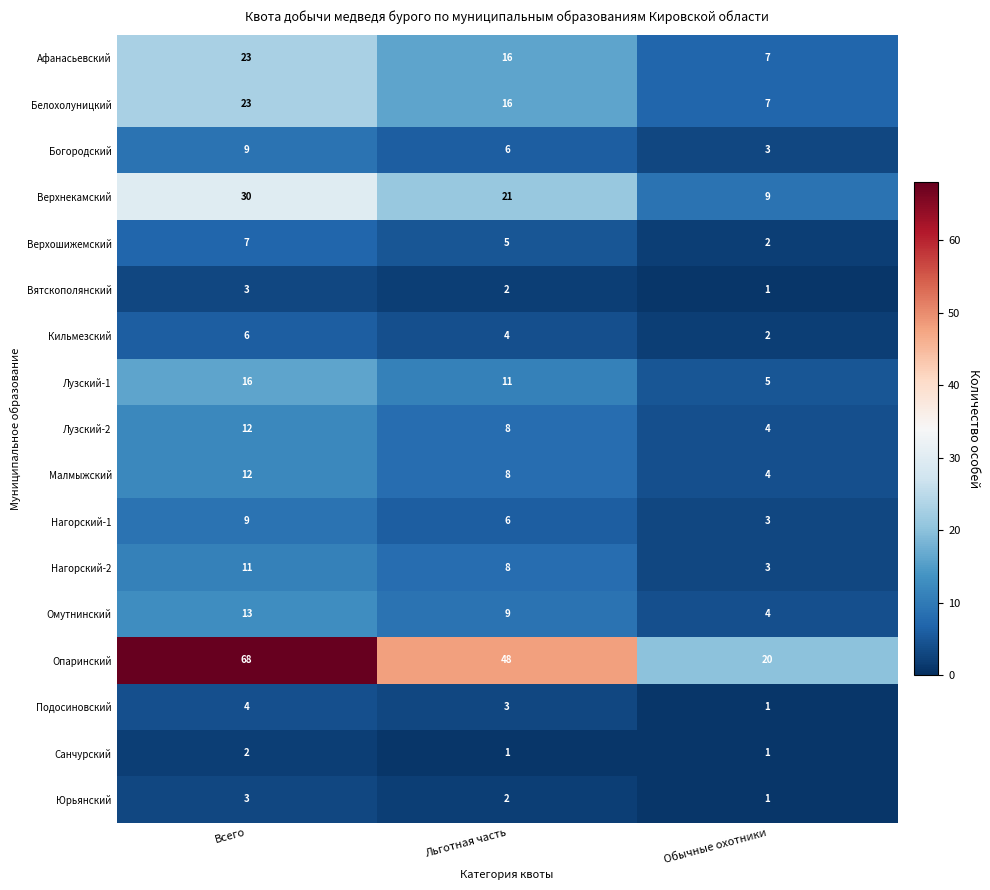

Is it true that Подосиновский equals 2 at Всего?

False